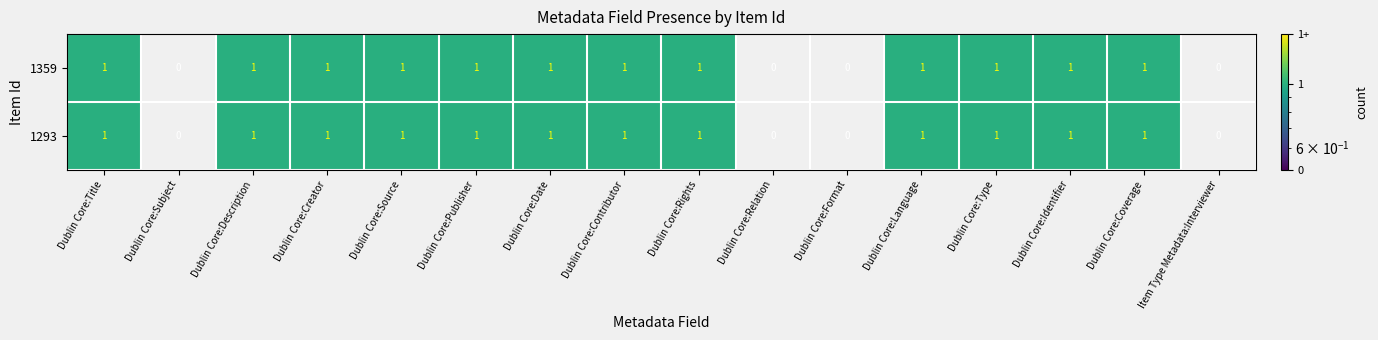

What is the sum of all 1359 values?

12